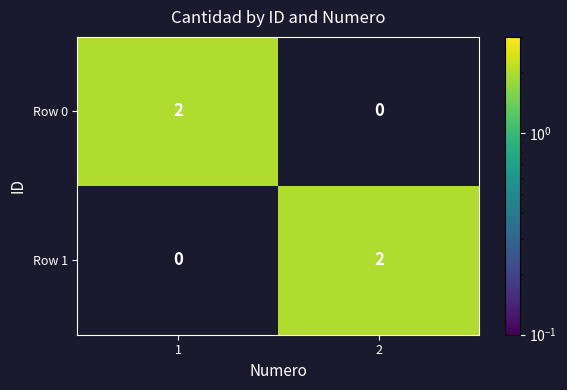

Is it true that Row 1 equals 0 at 1?

True